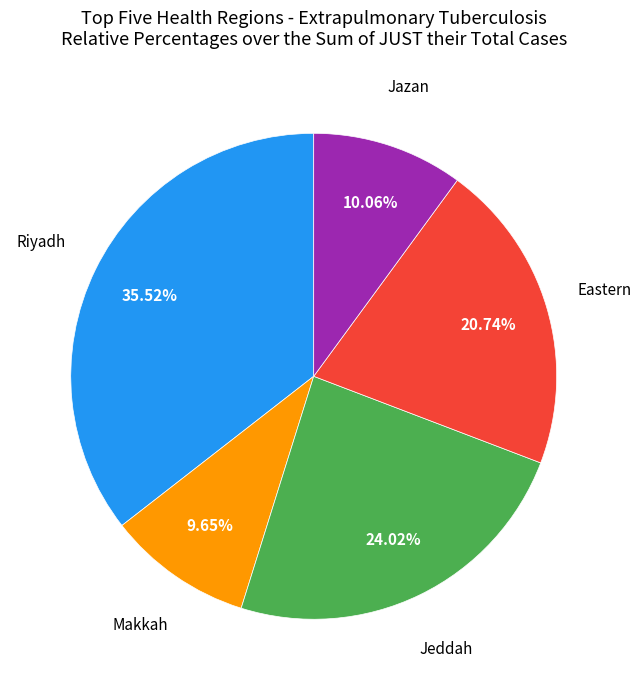

Is there any slice that represents more than half of the pie?

No